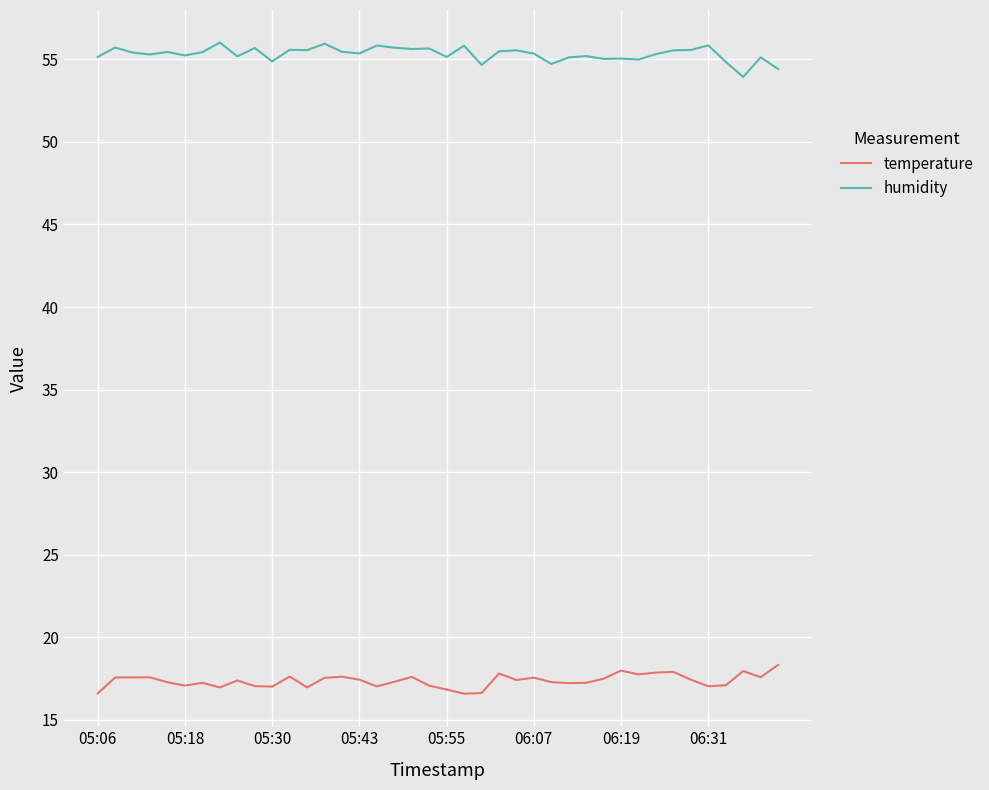

What is the lowest value of the temperature series?

16.6